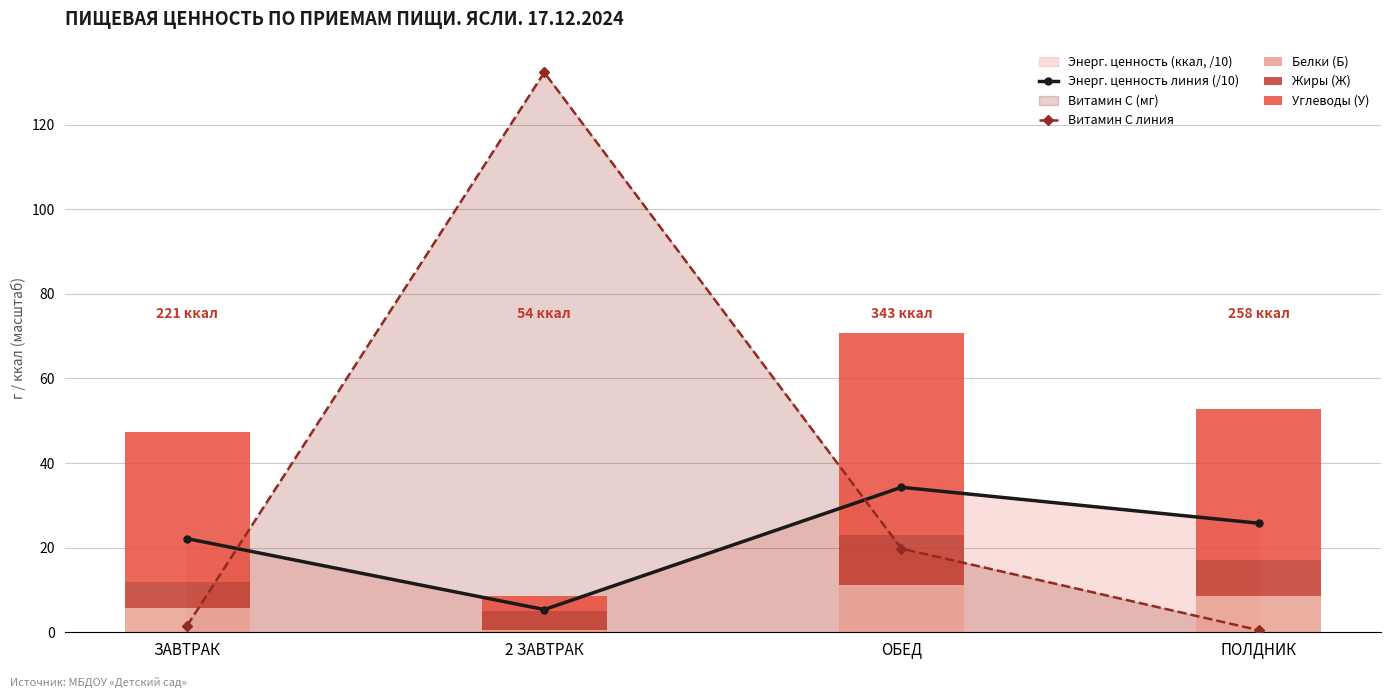

What is the minimum value for Энерг. ценность линия (/10)?

5.4